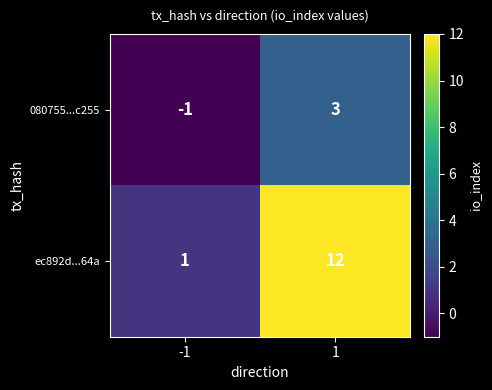

What is the difference between the ec892d...64a values at 1 and -1?

11